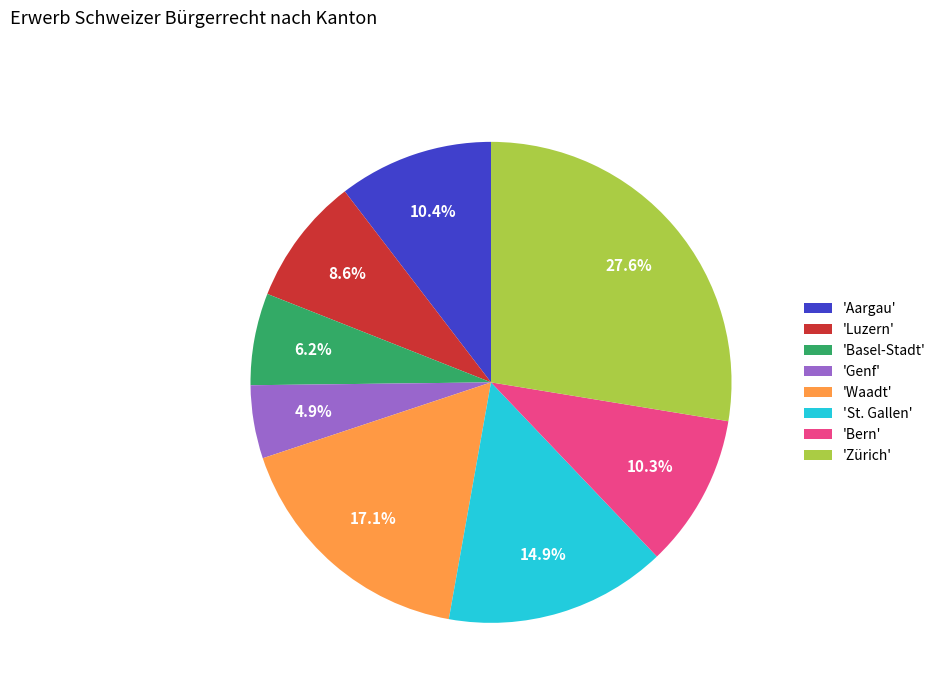

Is there any slice that represents more than half of the pie?

No